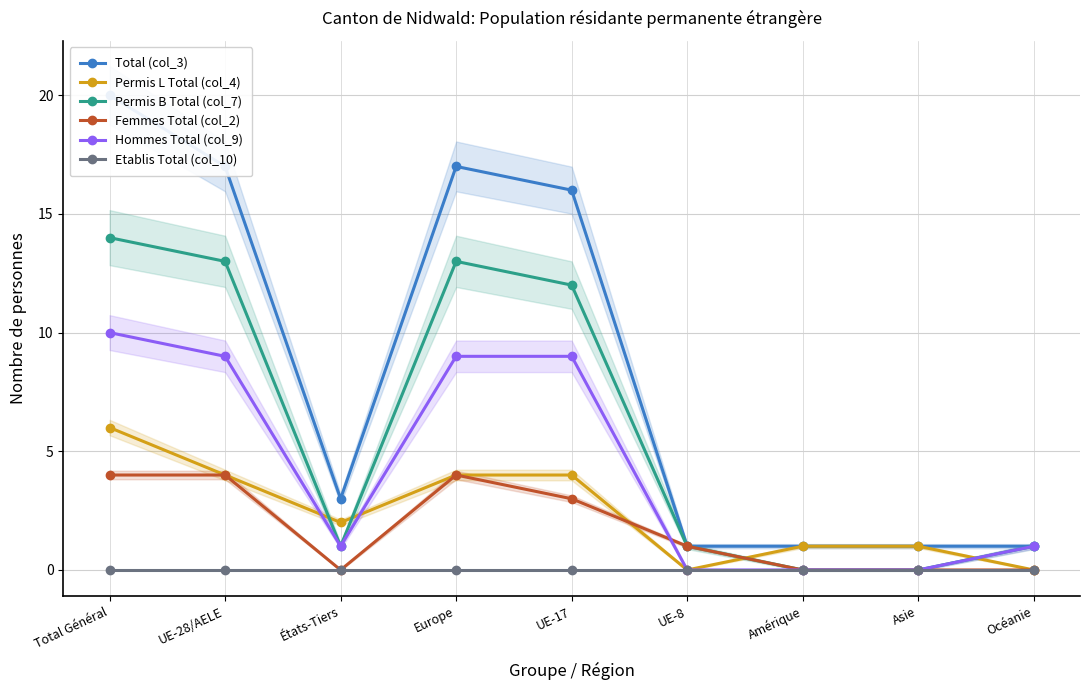

True or false: Etablis Total (col_10) has more than 2 interior local peaks.

False